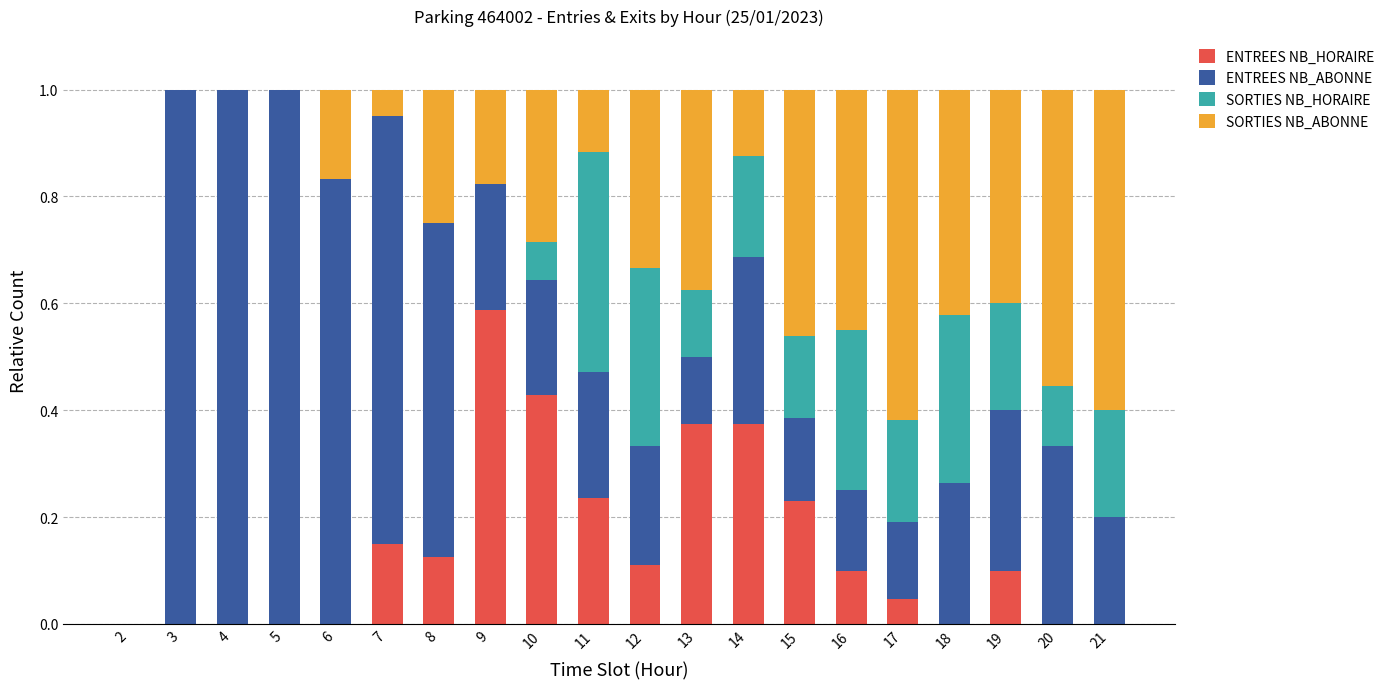

What is the sum of all ENTREES NB_HORAIRE values?

2.9